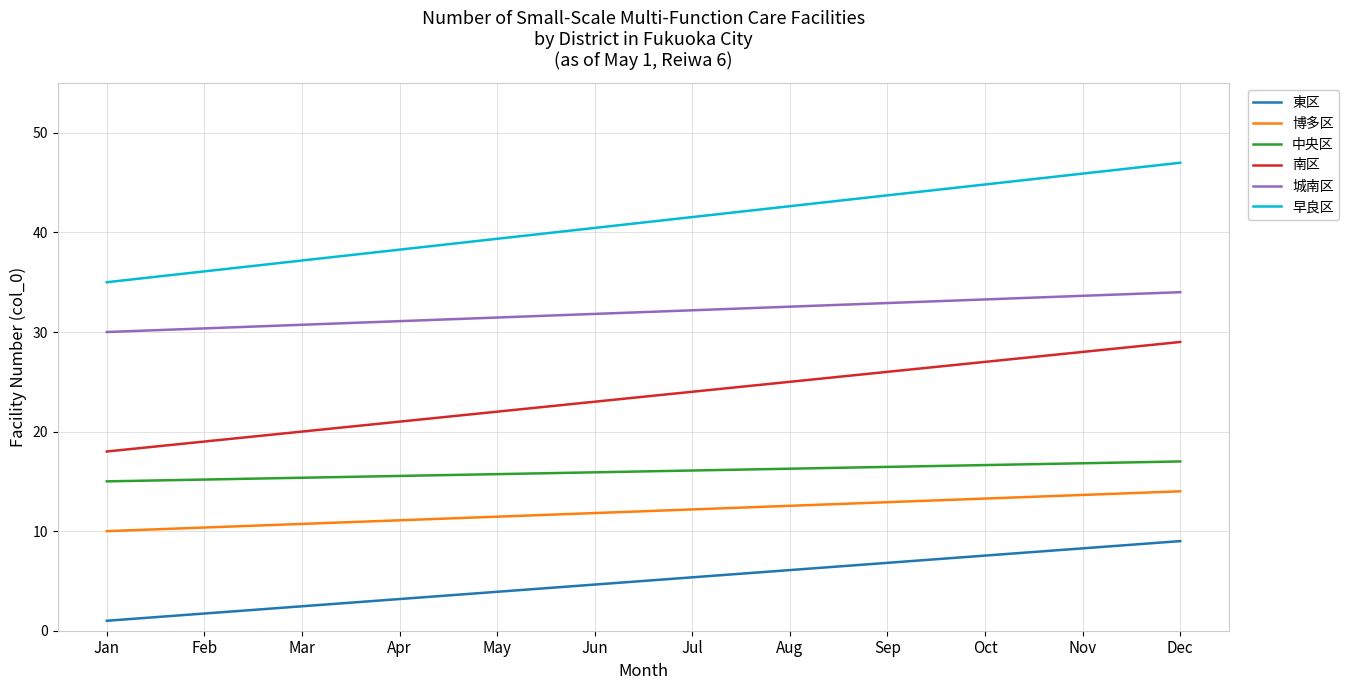

What is the difference between the maximum and minimum values in the 東区 series?

8.0